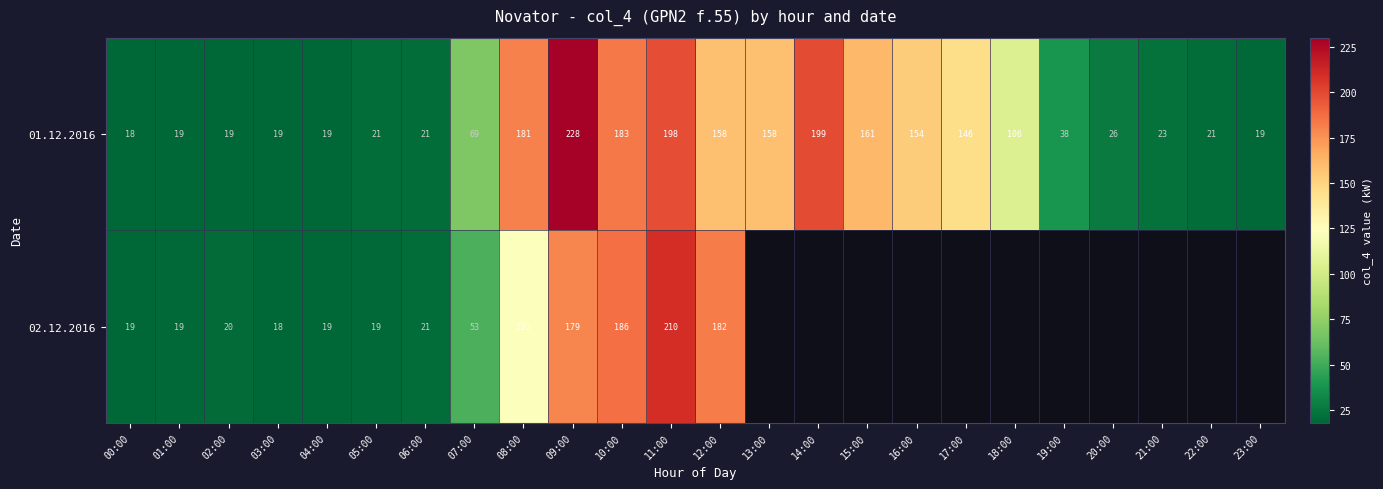

At how many categories does at least one series exceed 104?

11